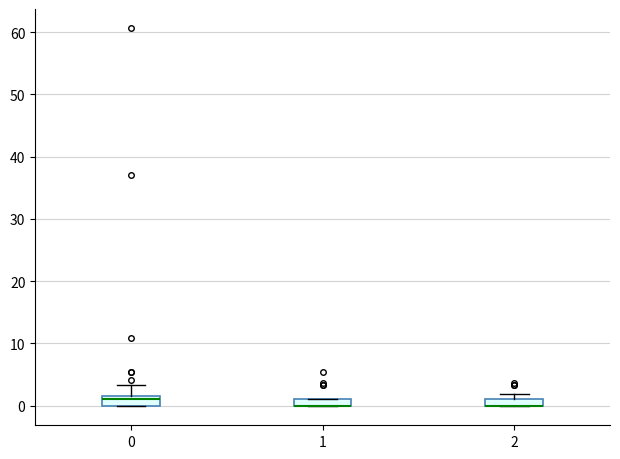

Where is the lower edge of the box at x = 2 on the y-axis? The values are not printed on the chart, so give them approximately, as read against the axis.

0